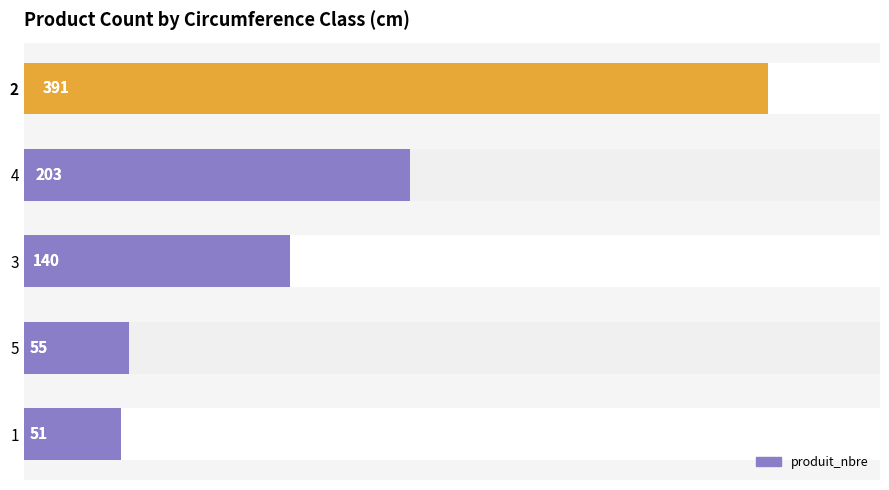

Between 3 and 4, which is larger?

4